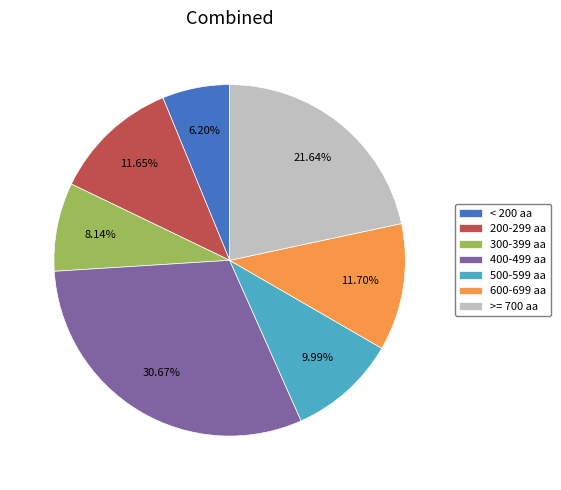

Which category has the biggest portion of the pie?

400-499 aa